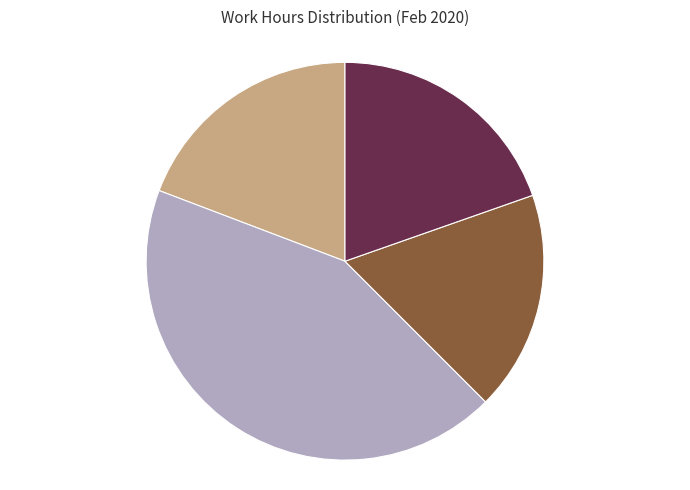

Does any single category account for the majority?

No